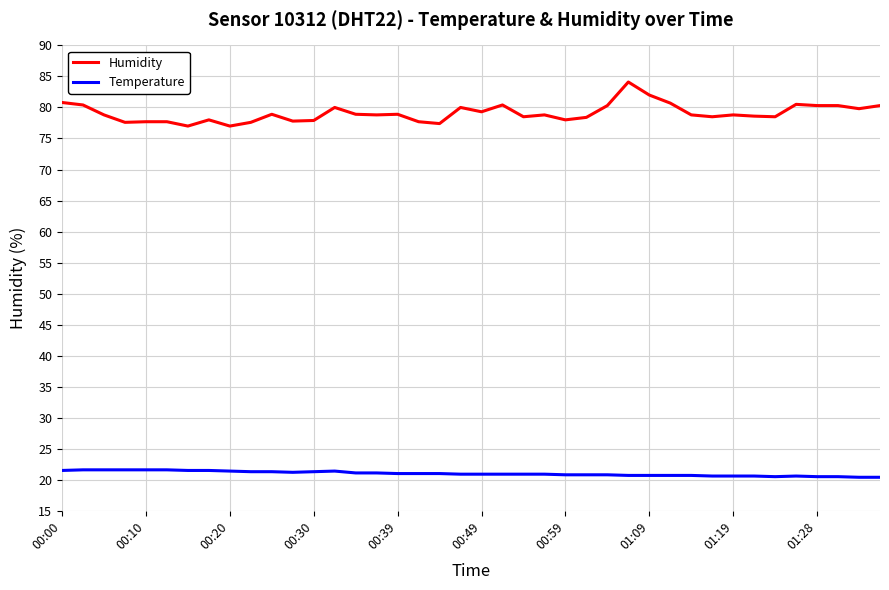

What is the difference between the maximum and minimum values in the Humidity series?

7.1